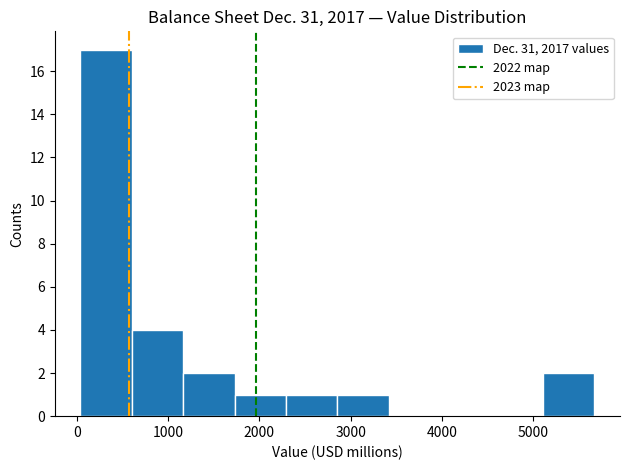

Which range on the x-axis has the tallest bar?

0 to 600